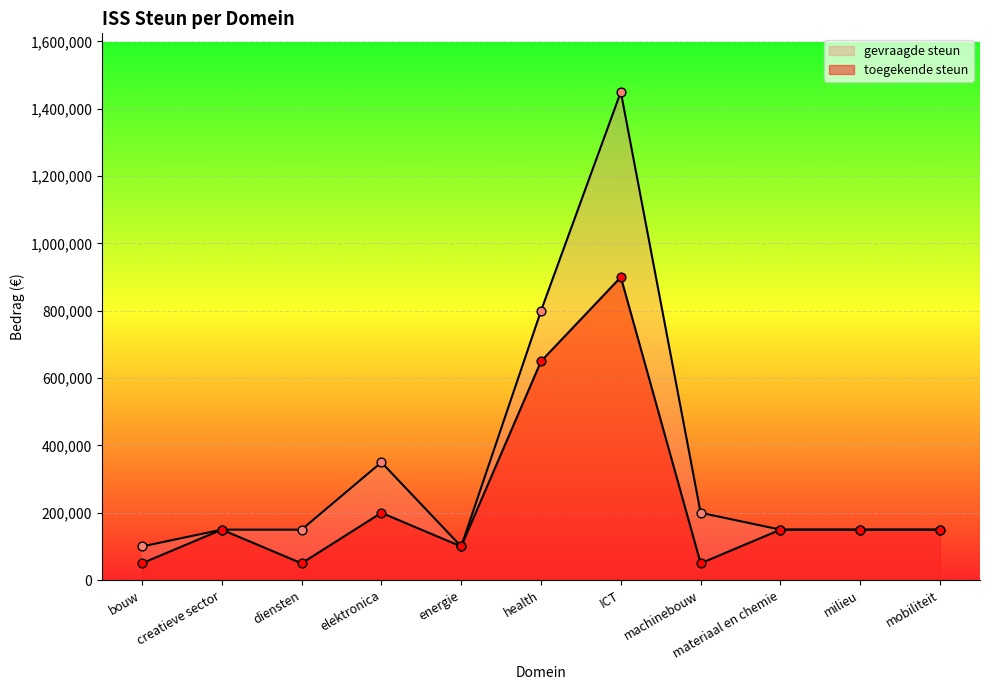

What are all the series names shown in the legend?

toegekende steun, gevraagde steun